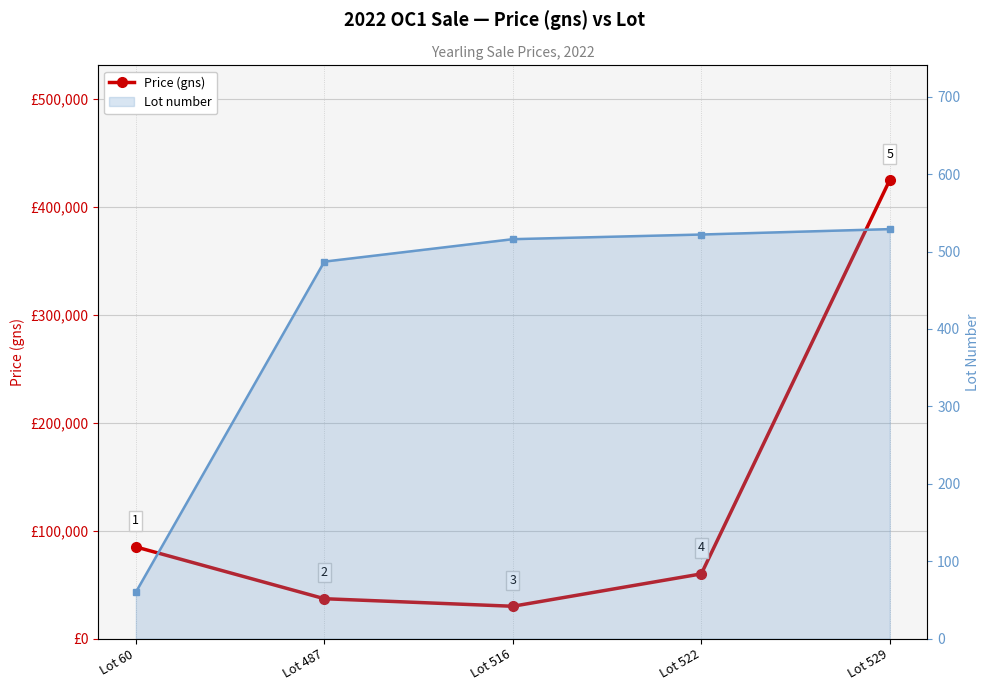

Which category has the highest value in the Lot number series?

Lot 529